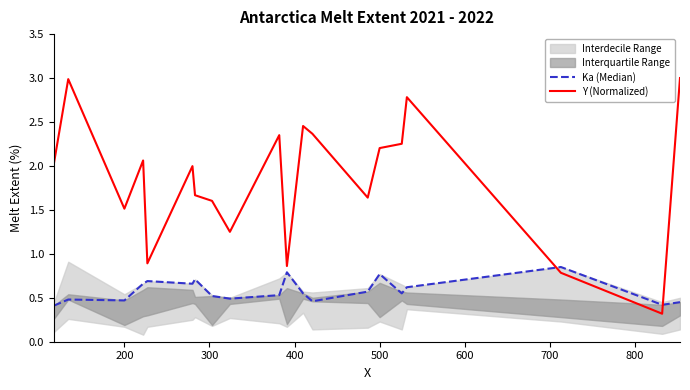

Rank the series by their maximum value, from lowest to highest.

Ka (Median), Y (Normalized)